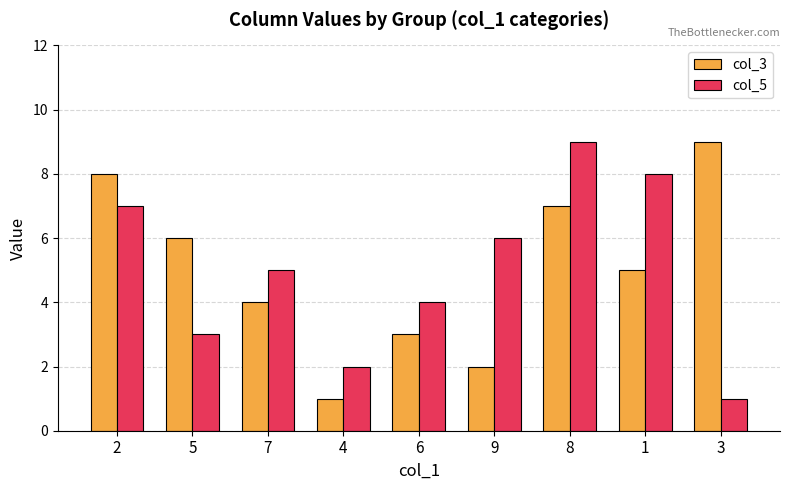

The col_5 series shows 2 at 4. True or false?

True